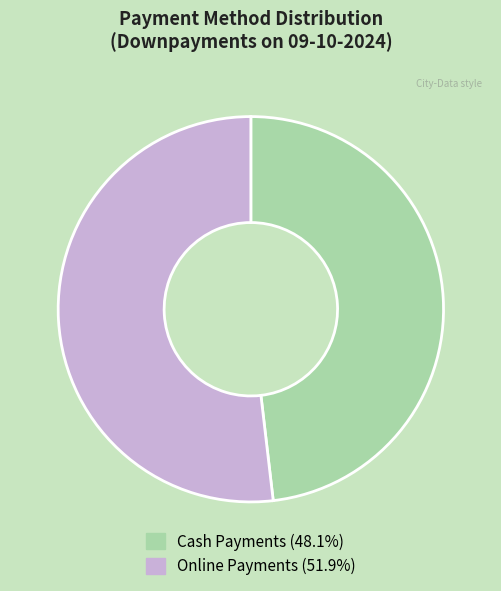

Does any single category account for the majority?

Yes